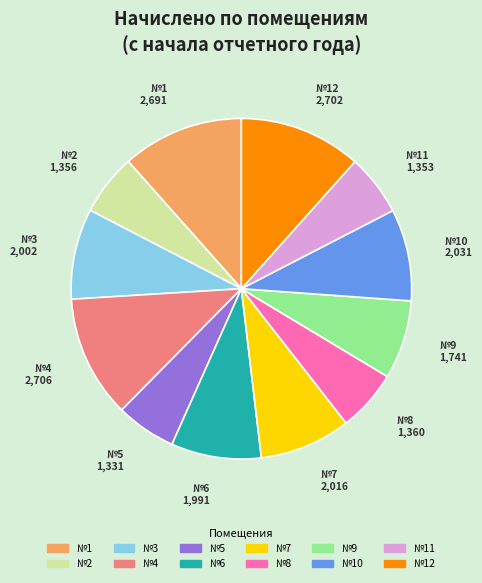

Approximately how many times larger is the value at №11 compared to №8?

1.0